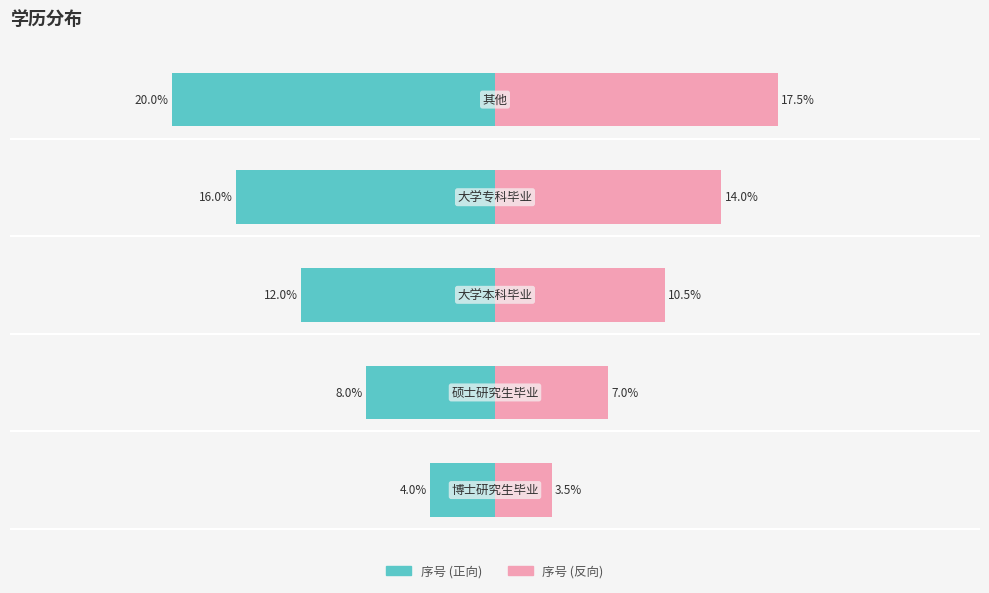

True or false: the data shows 3 at 其他.

False